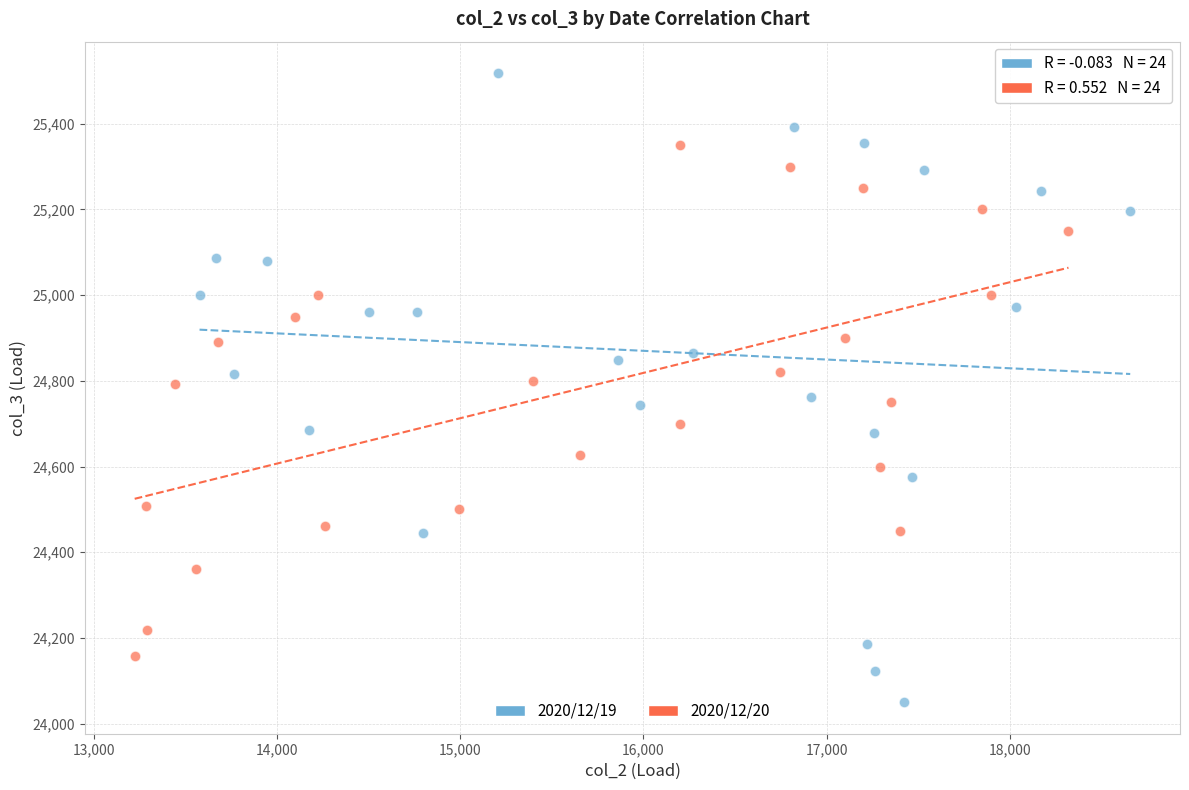

Which series contains the lowest Y value?

2020/12/19